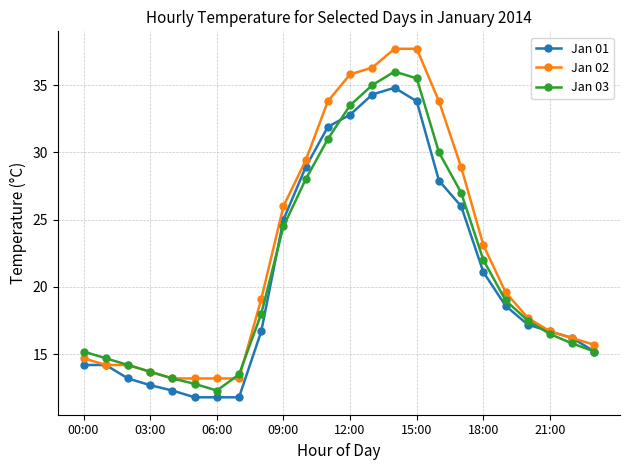

What is the greatest value displayed?

37.7